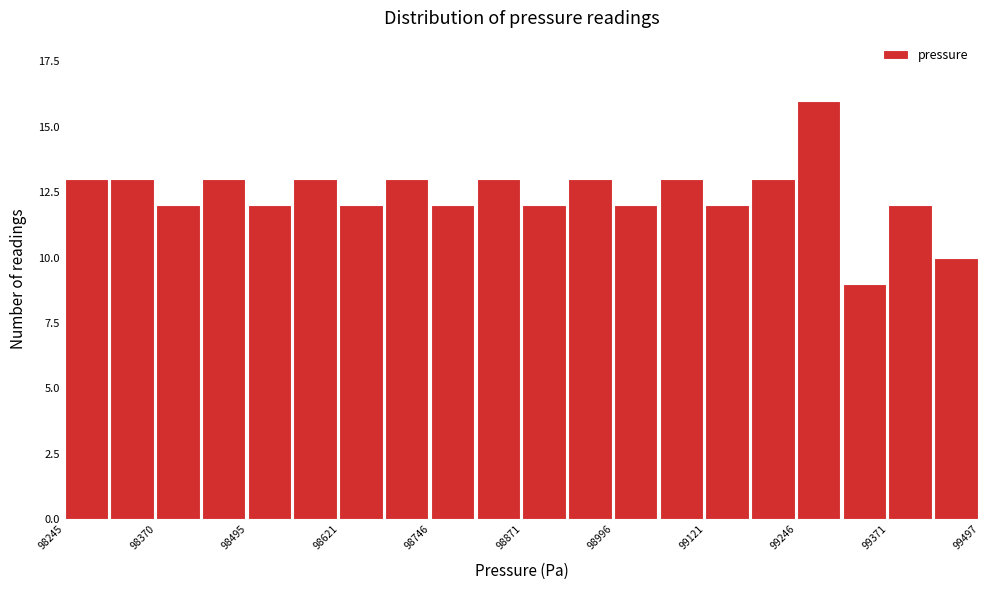

Around what value on the x-axis is the tallest bar? Give the approximate position of its centre, as read against the axis.

99280